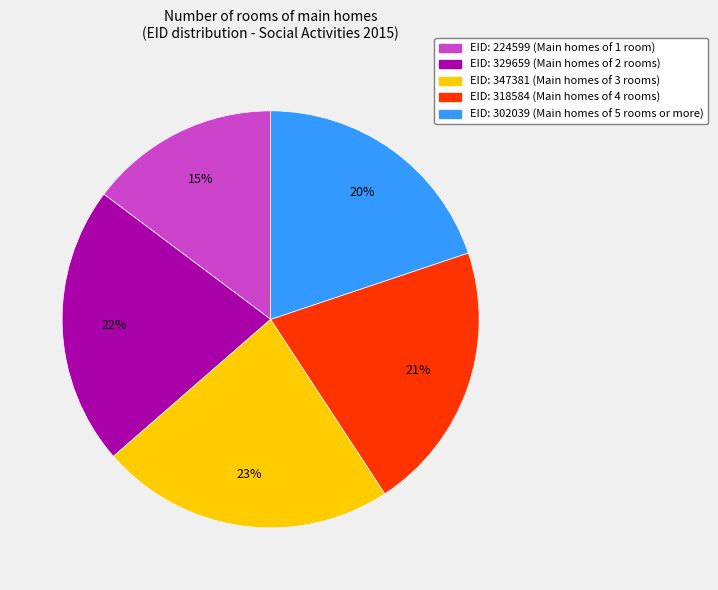

Rank the categories by value from lowest to highest.

EID: 224599 (Main homes of 1 room), EID: 302039 (Main homes of 5 rooms or more), EID: 318584 (Main homes of 4 rooms), EID: 329659 (Main homes of 2 rooms), EID: 347381 (Main homes of 3 rooms)